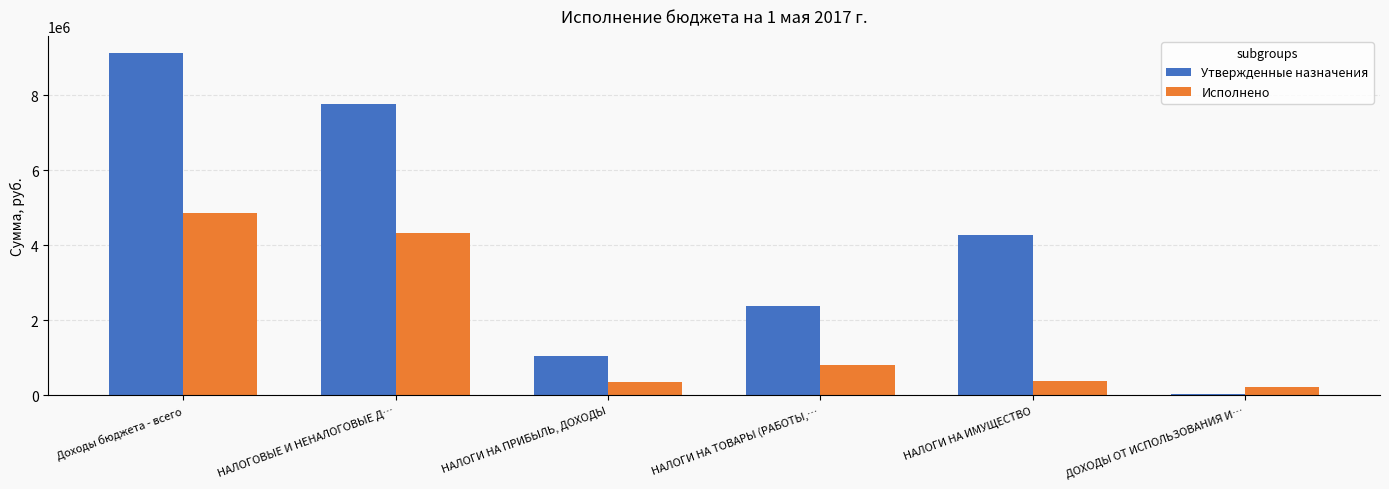

Are the bars grouped side by side (vs. stacked)?

Yes